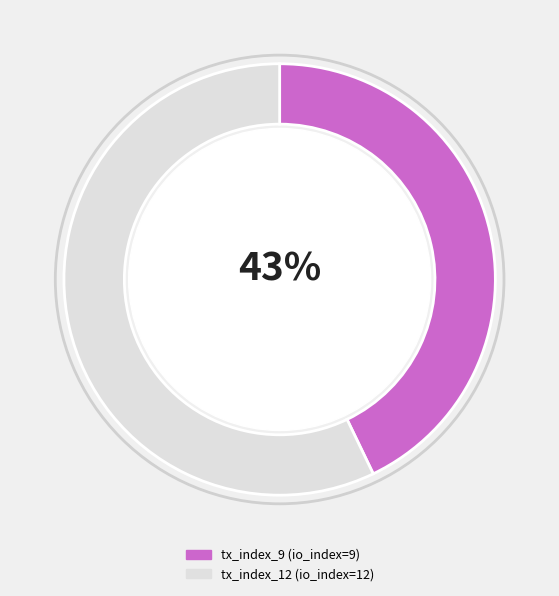

Combined, do tx_index_12 and tx_index_9 account for over 50%?

Yes